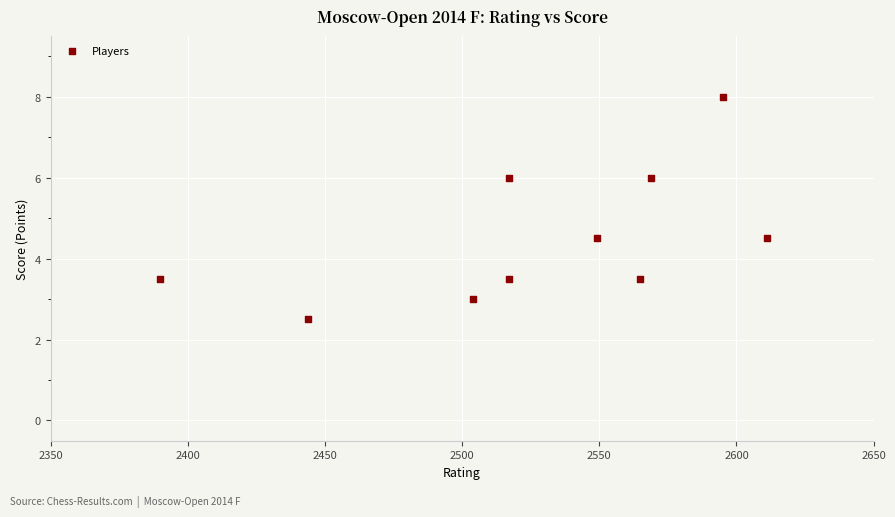

What is the average Y value?

4.5